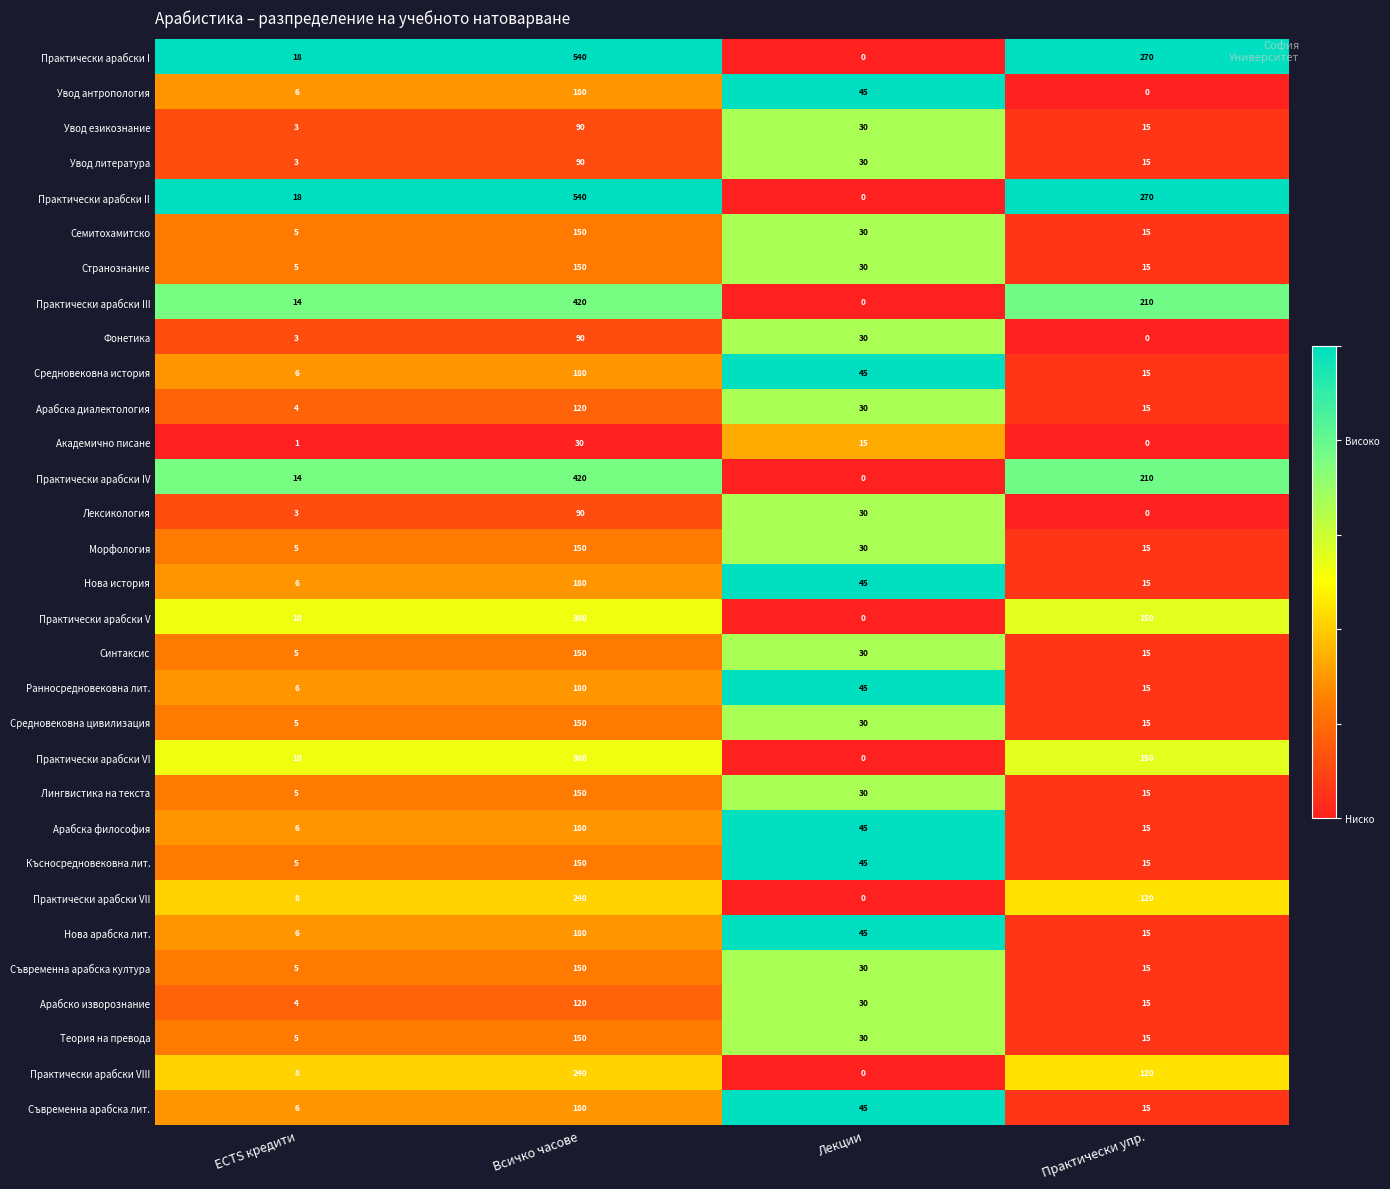

Rank the categories by Практически арабски II value from lowest to highest.

Лекции, ECTS кредити, Практически упр., Всичко часове